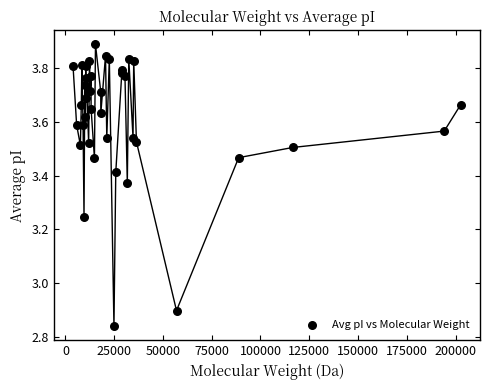

What Y value in the scatter plot is closest to 3?

2.9